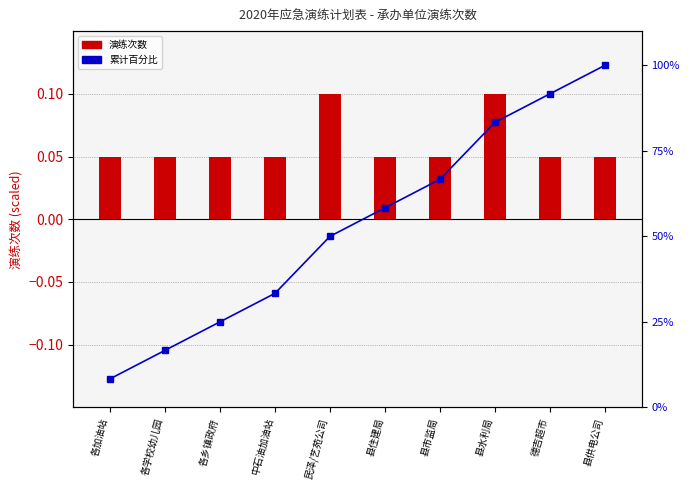

Is the value of count (scaled) at 民泽/艺苑公司 greater than the value of 累计百分比 at 县水利局?

No